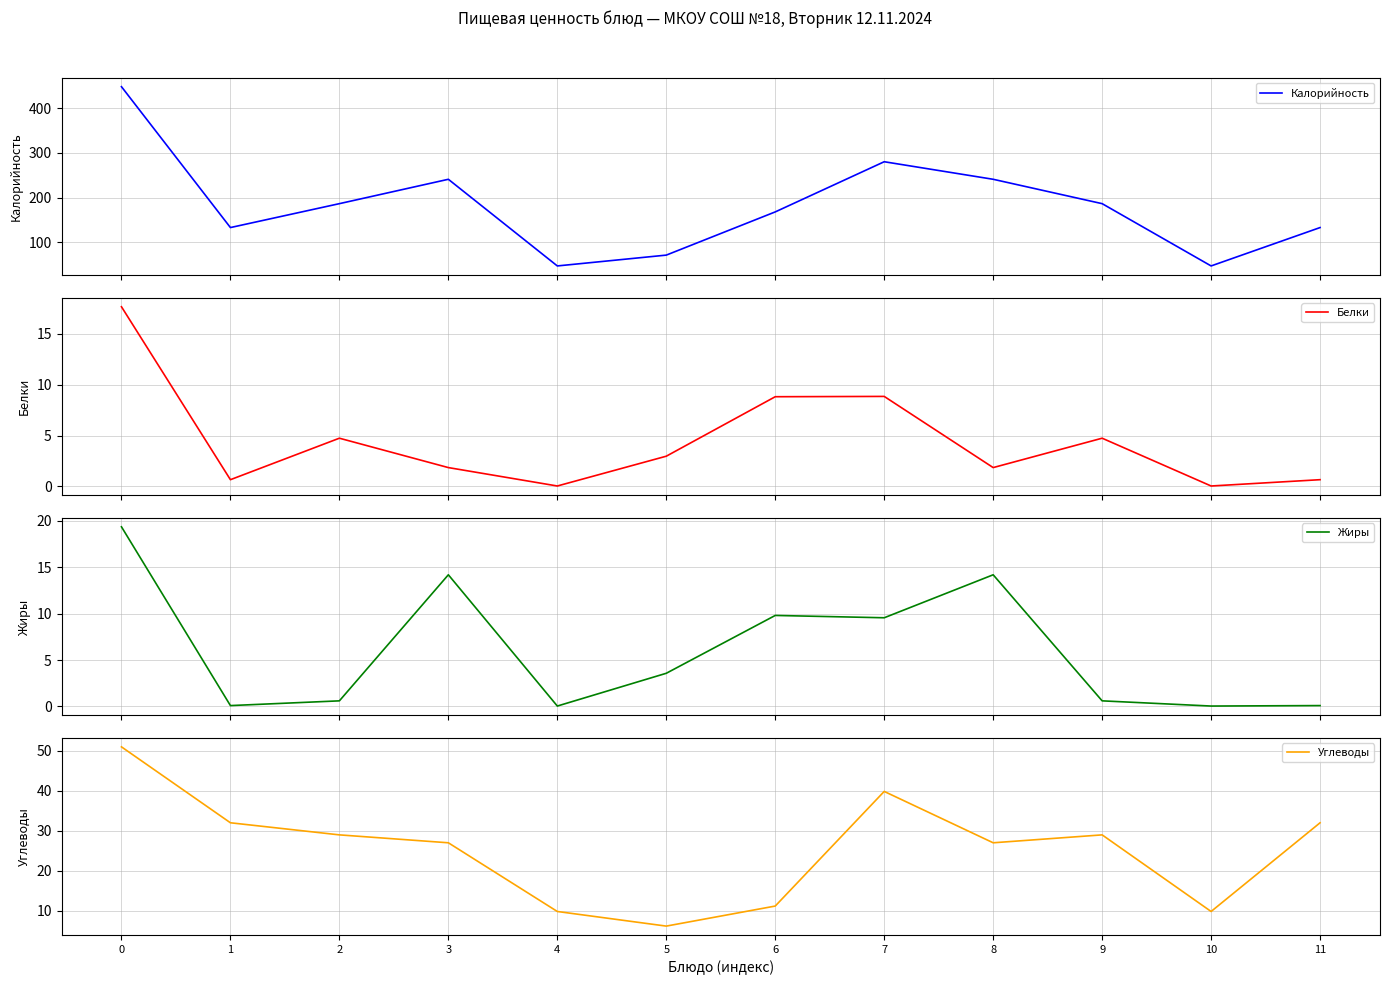

What is the total value across all series at 2?

220.6